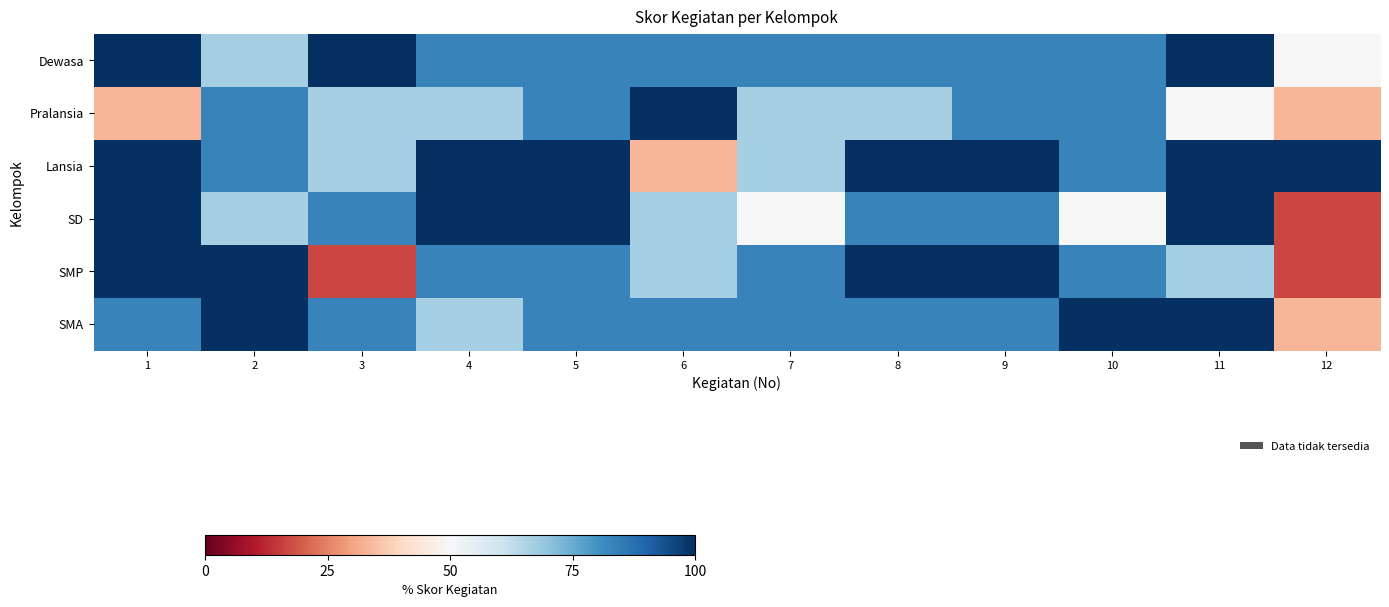

How many series are shown in this chart?

6